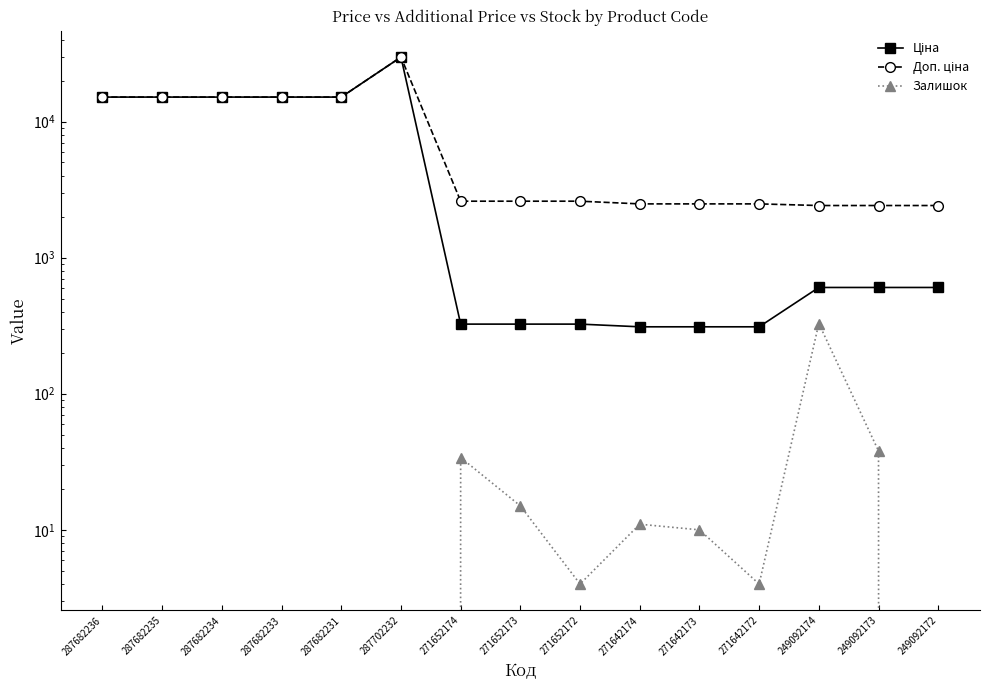

Does the chart display data point markers on the line(s)?

Yes